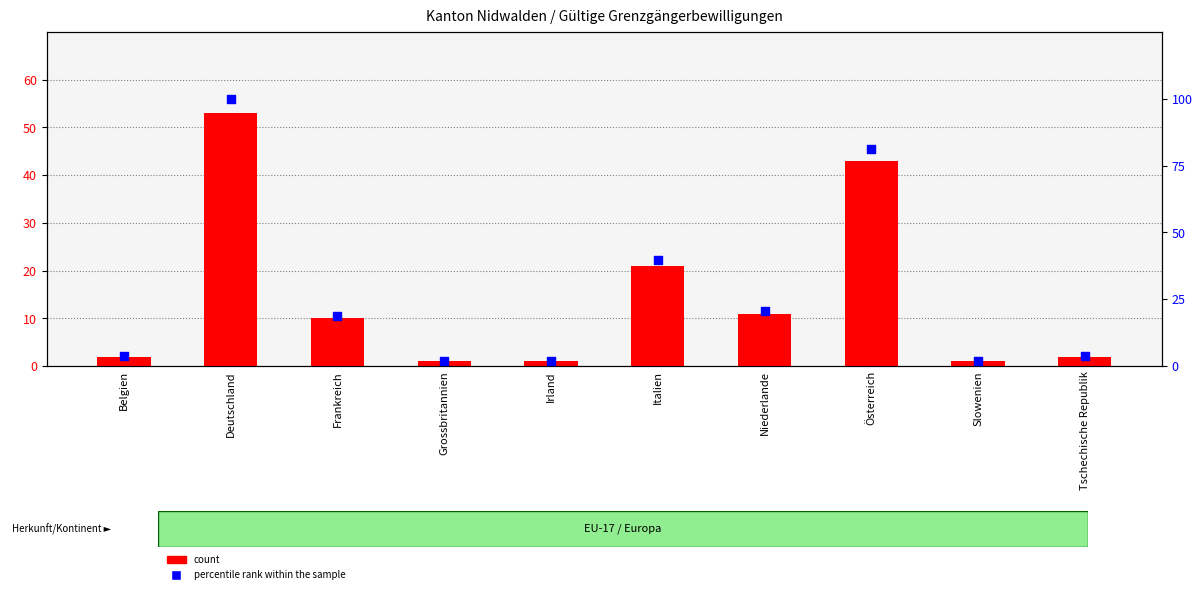

What are all the series names shown in the legend?

count, percentile rank within the sample